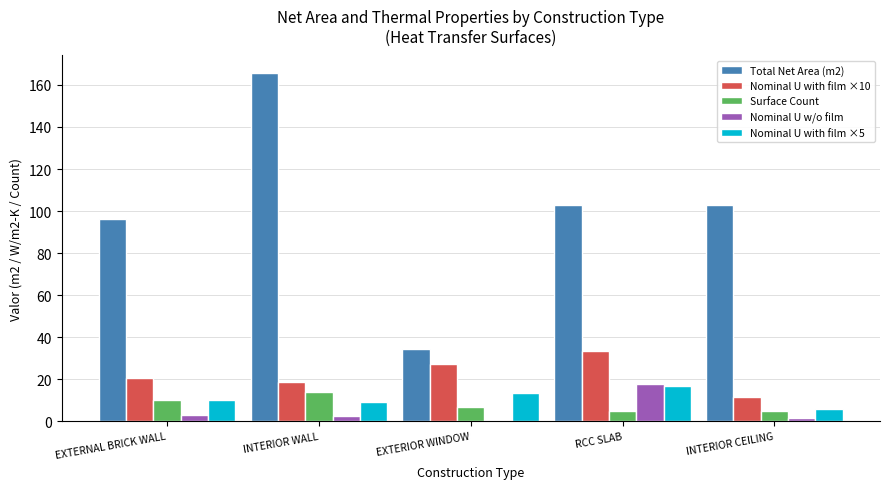

The value of Surface Count at INTERIOR WALL is 14.0. True or false?

True